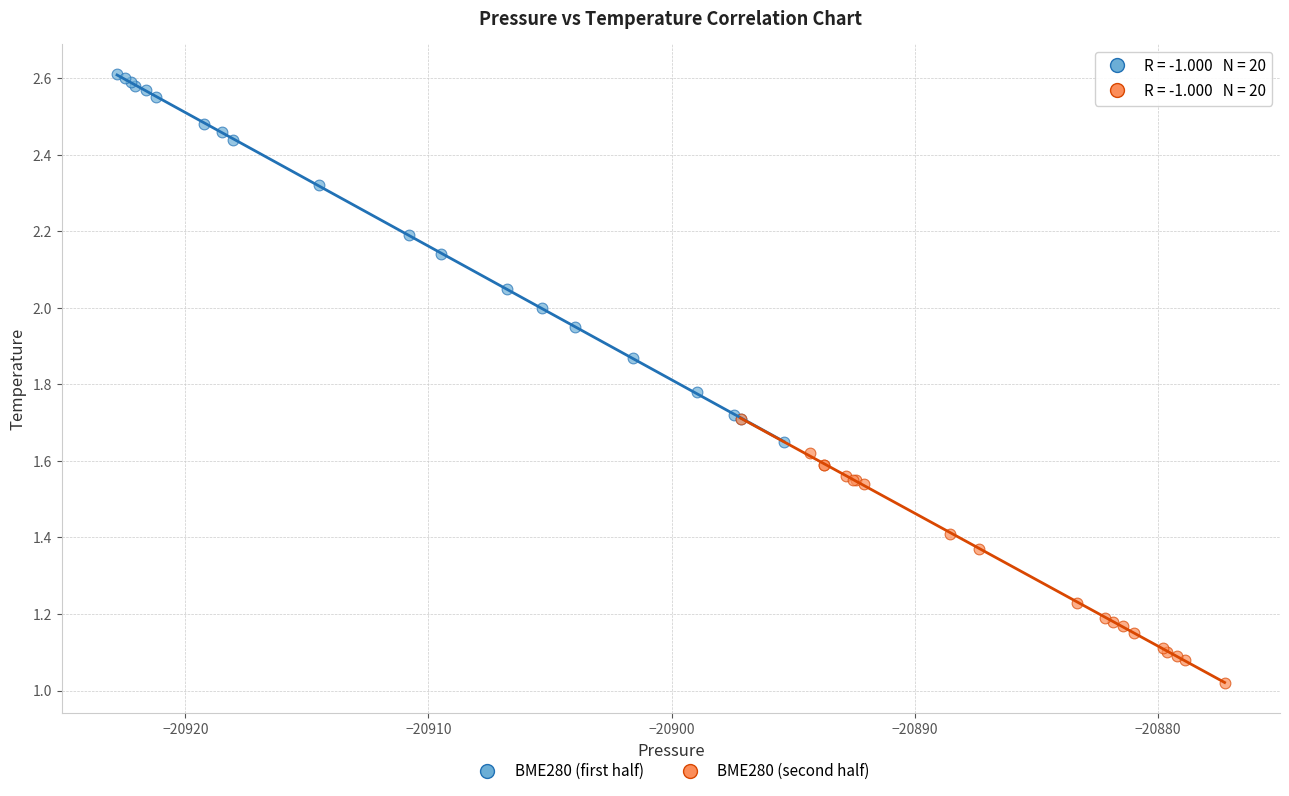

Which series contains the lowest Y value?

BME280 (second half)